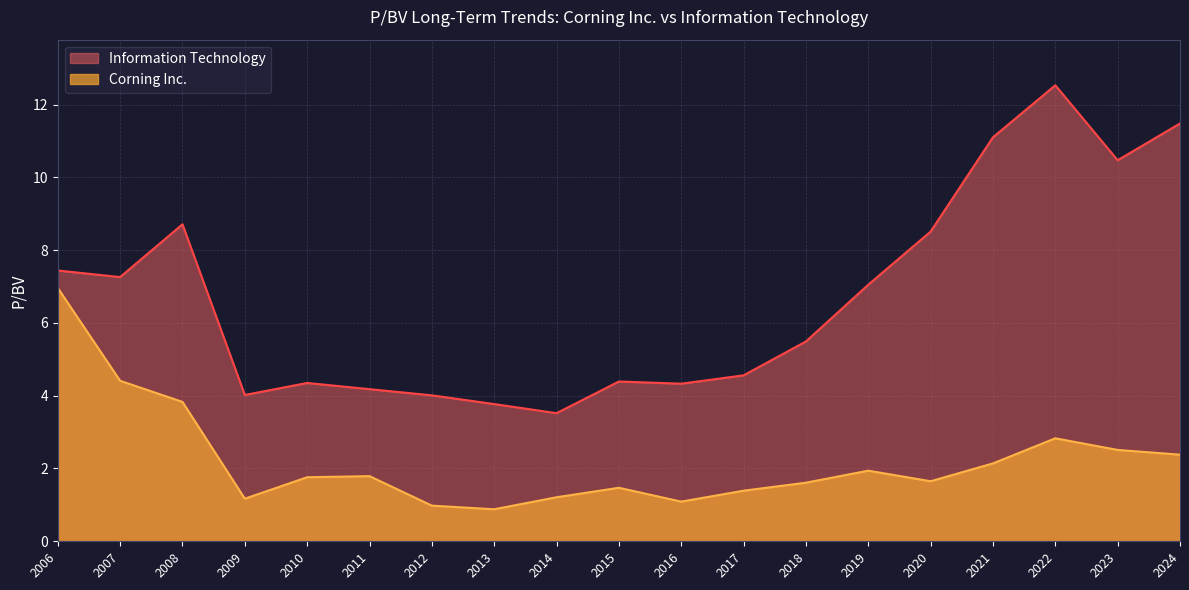

What is the sum of the Information Technology values at 2011 and 2014?

7.7